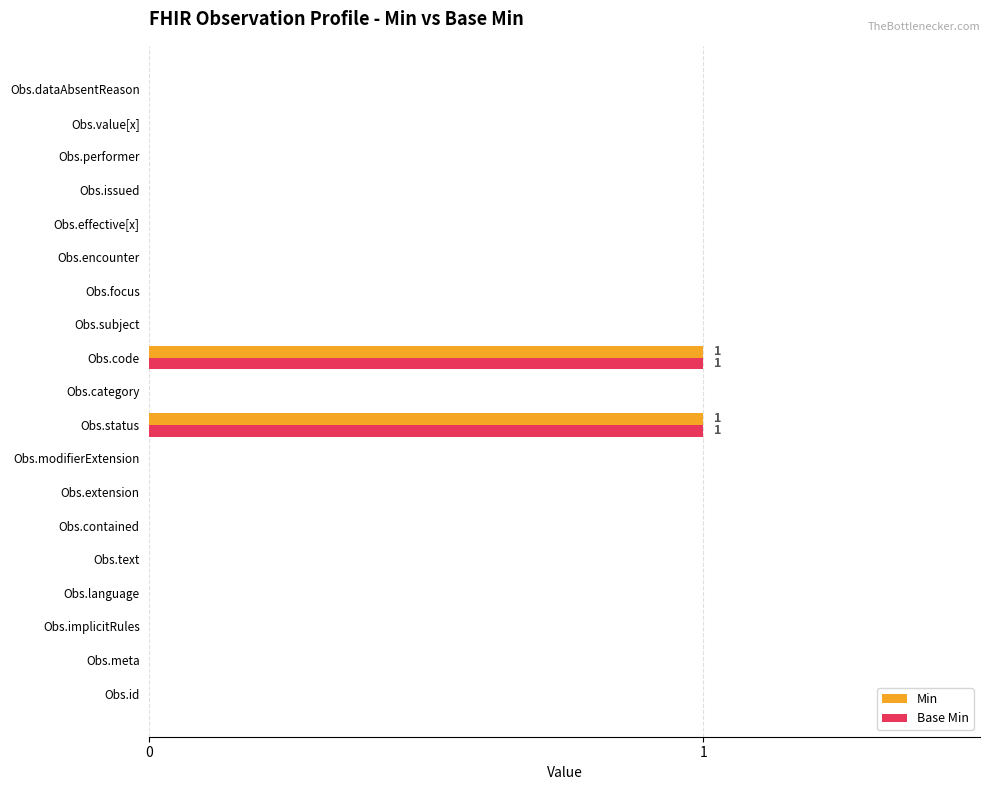

The value of Base Min at Obs.text is 0. True or false?

True